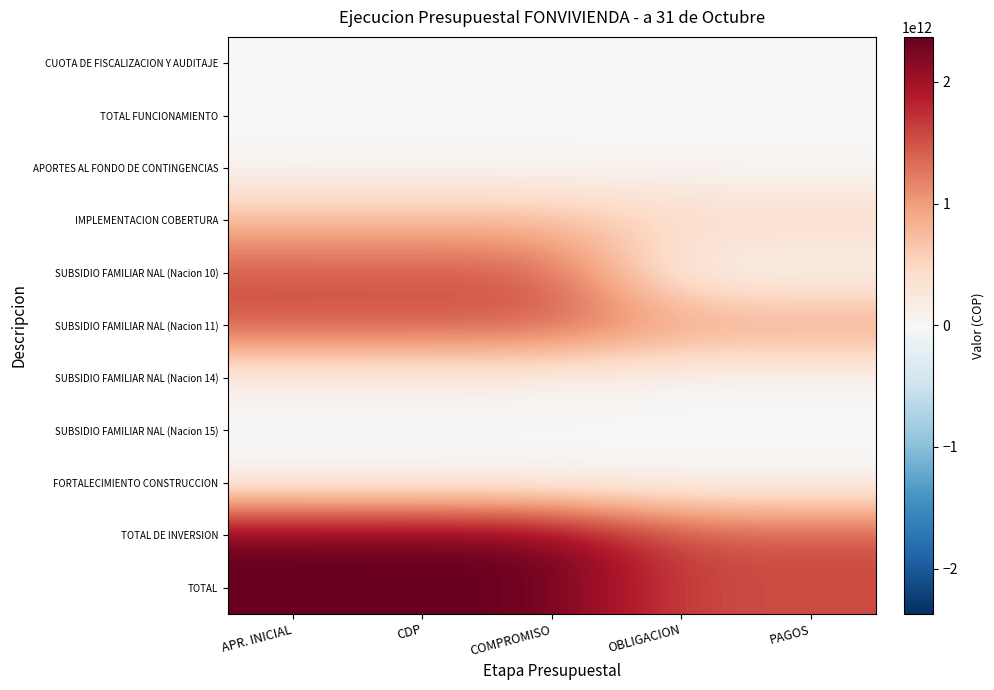

What is the total value across all series at APR. INICIAL?

8589185486342.0